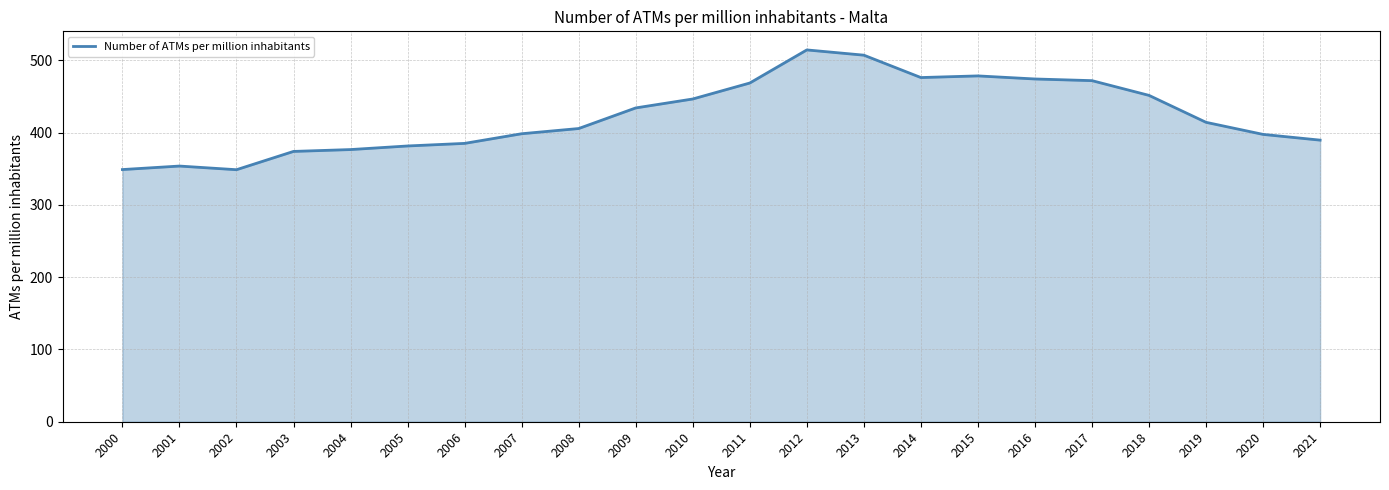

What is the difference between the maximum and minimum values?

165.7